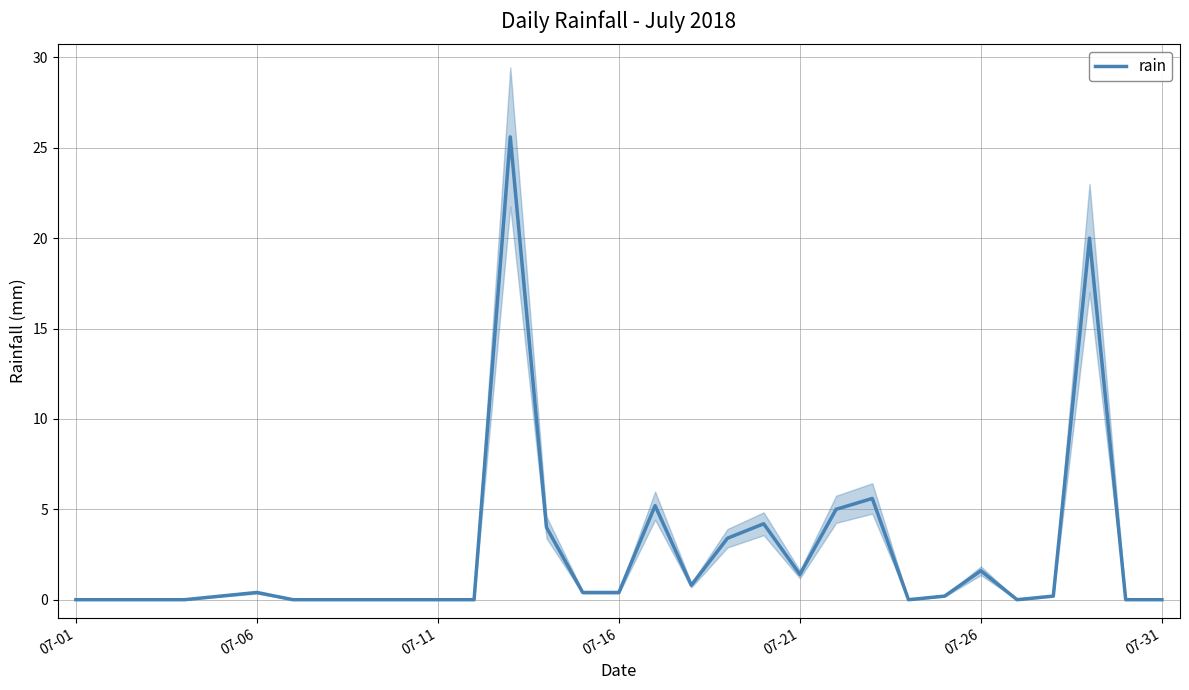

What is the highest value of the rain series?

25.6